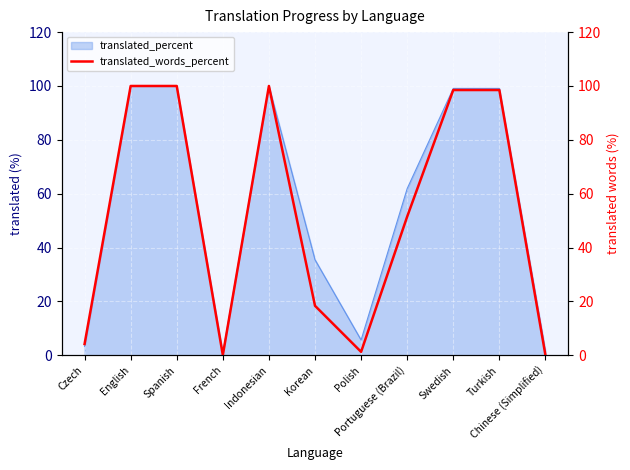

What is the value of the 11th point from the left?

0.1